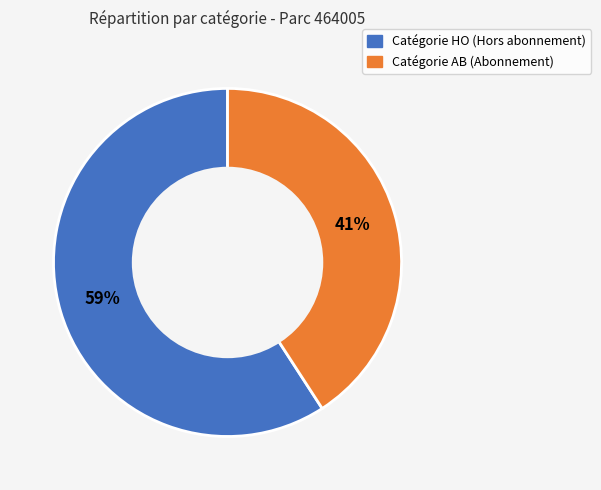

How many slices are in this pie chart?

2